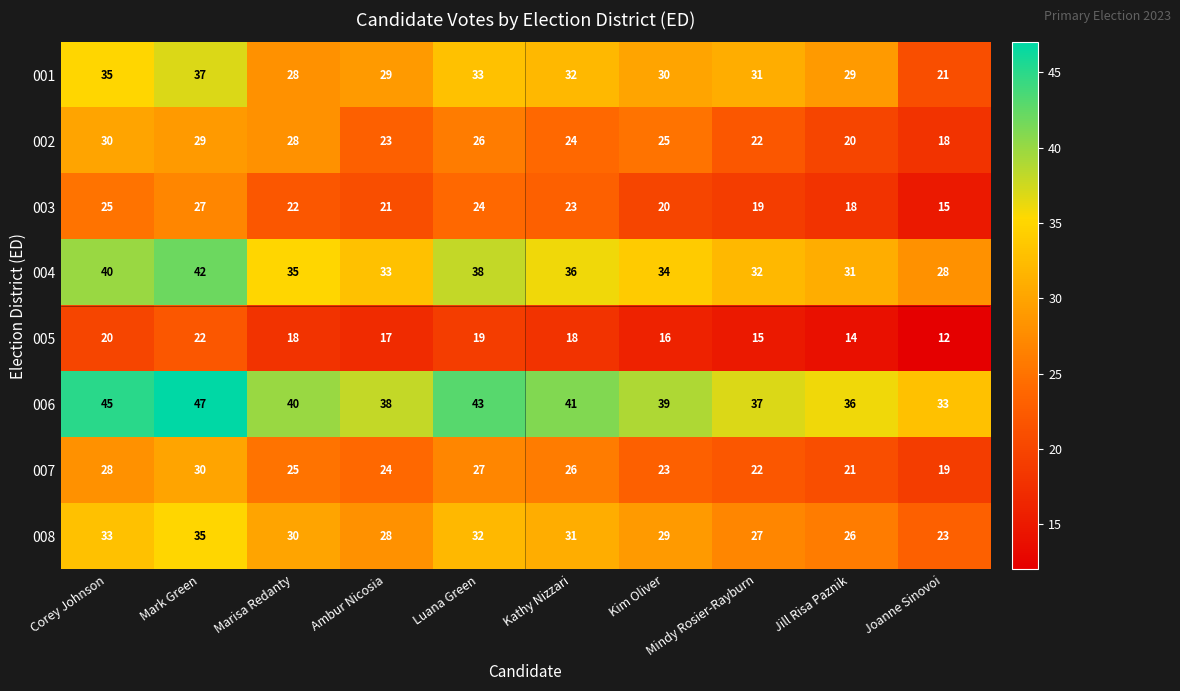

Which series changed the most between Kim Oliver and Joanne Sinovoi?

001